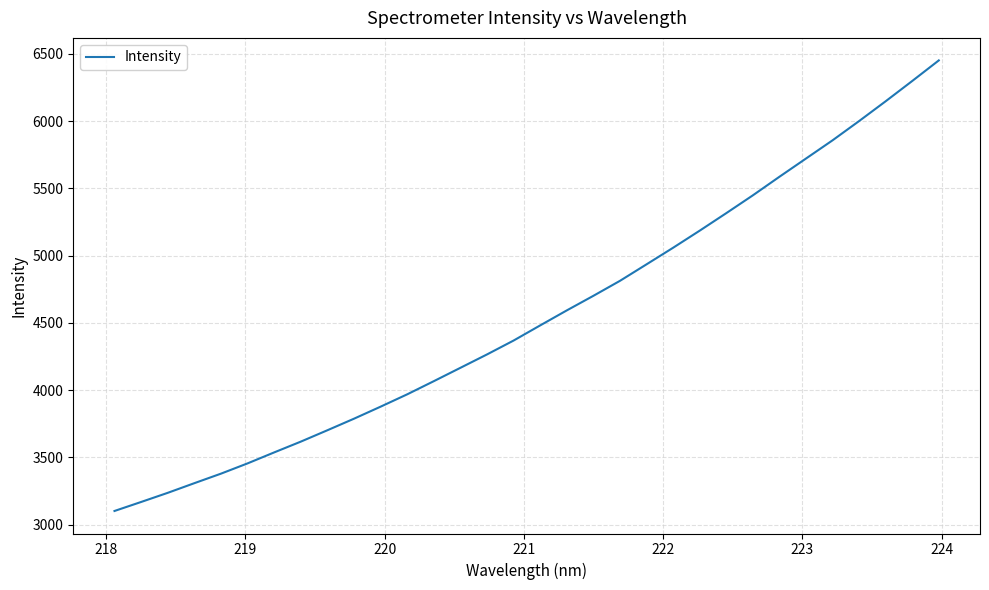

What is the minimum value shown in the chart?

3101.3